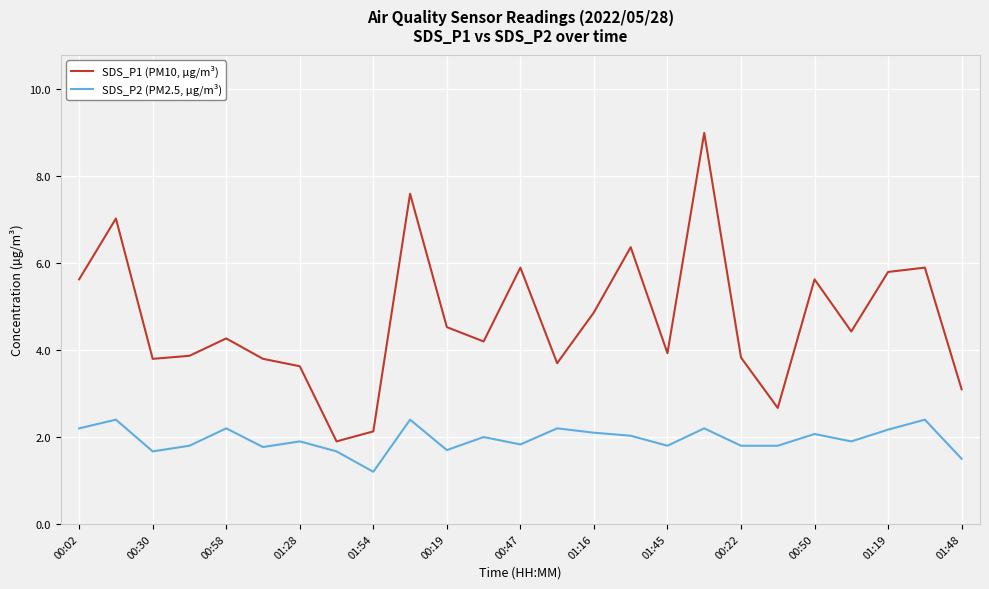

Is this an area chart (filled region under the line)?

No